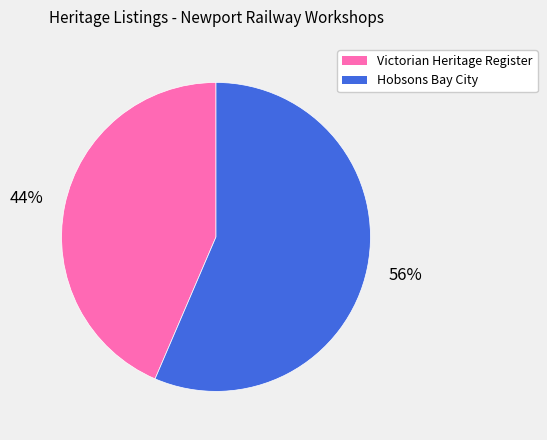

Is there a majority slice in this chart?

Yes